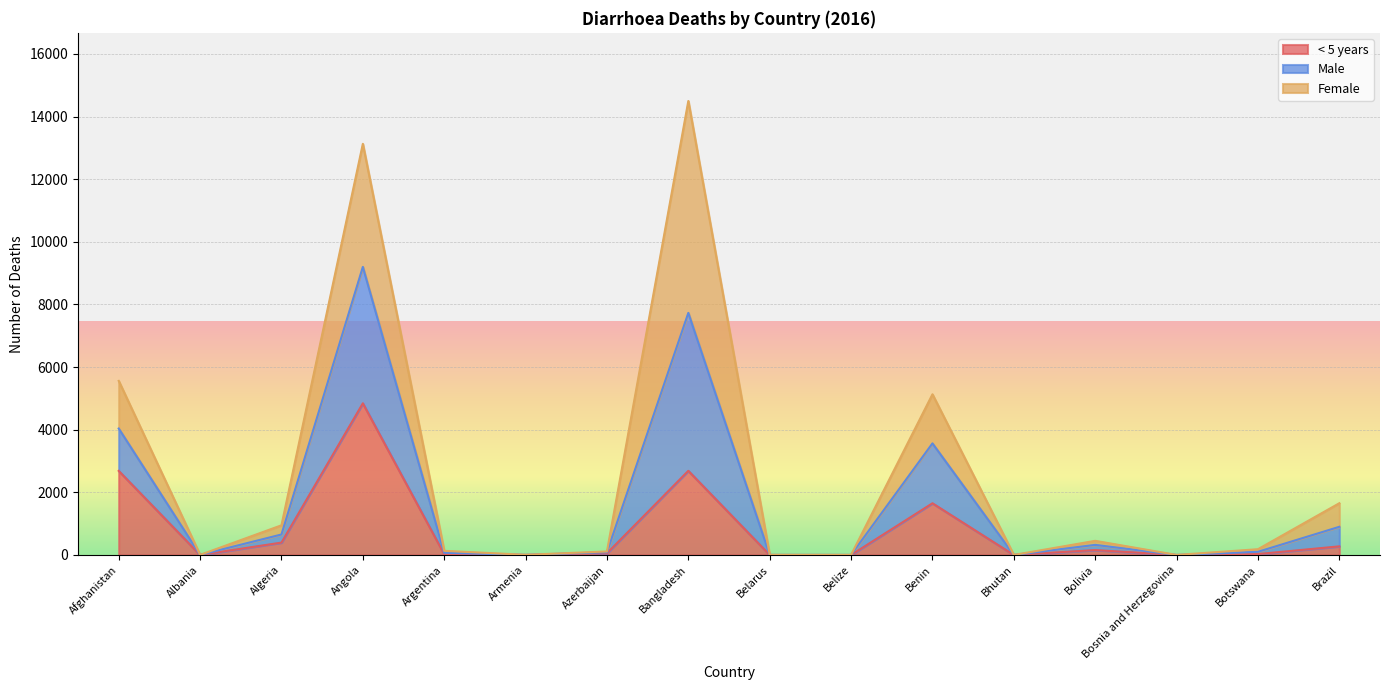

How many interior local peaks does the Male series have?

4